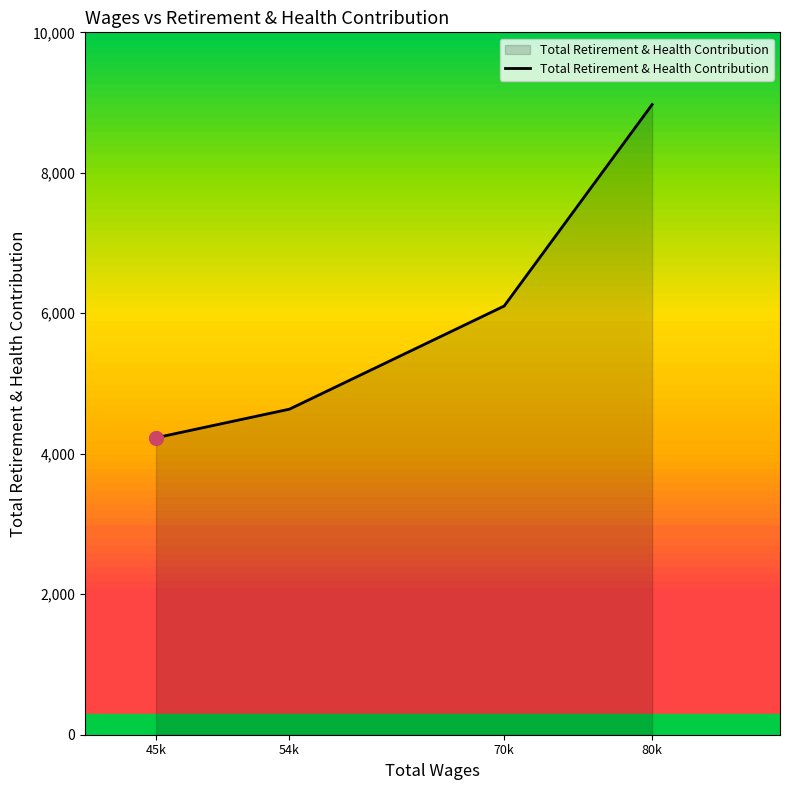

What is the ratio of the value at 45k to the value at 80k?

0.5